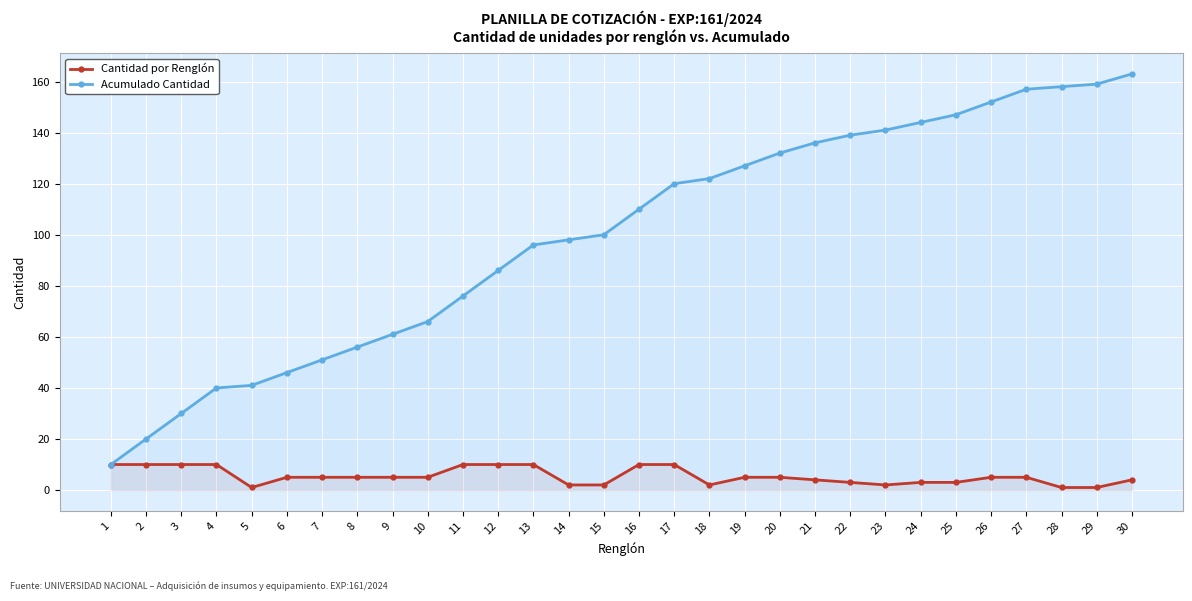

At how many categories does at least one series exceed 34?

27